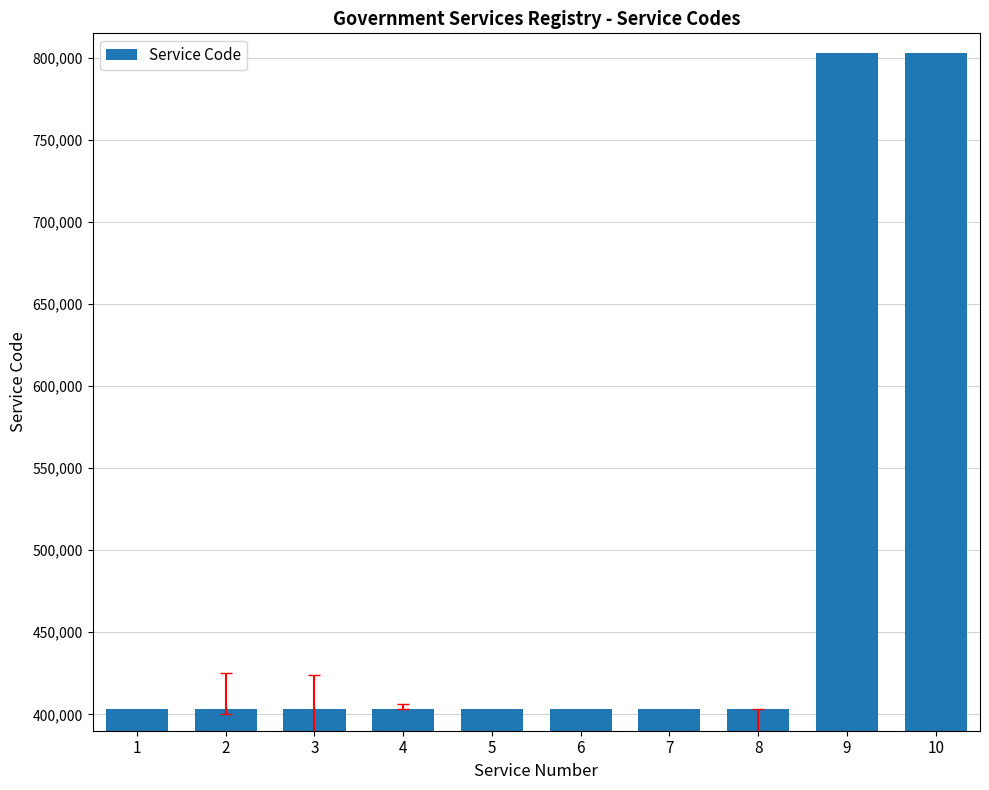

What is the average value?

483007